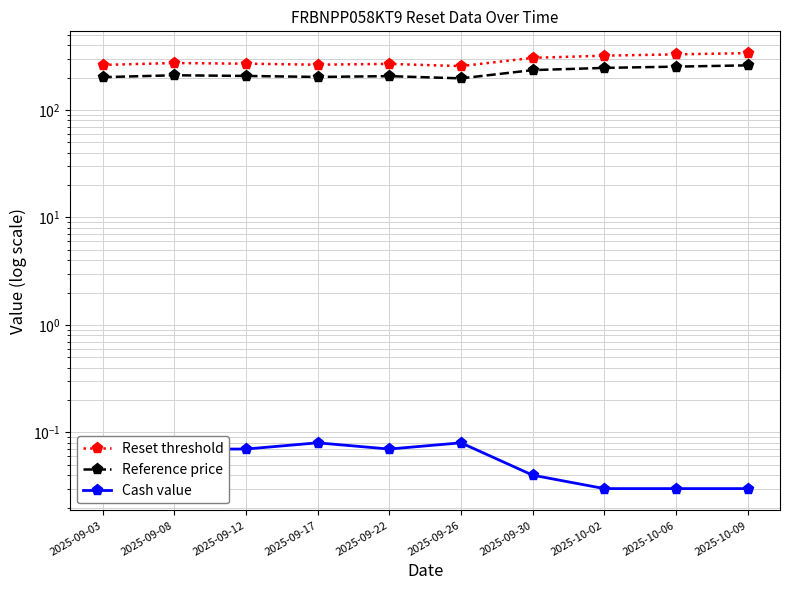

At which label does Reset threshold reach its minimum?

2025-09-26